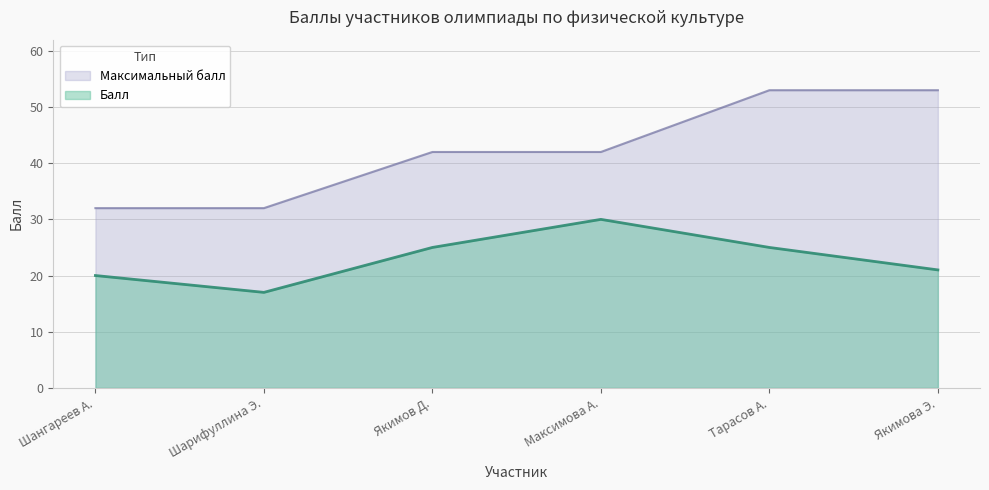

How many series are shown in this chart?

2